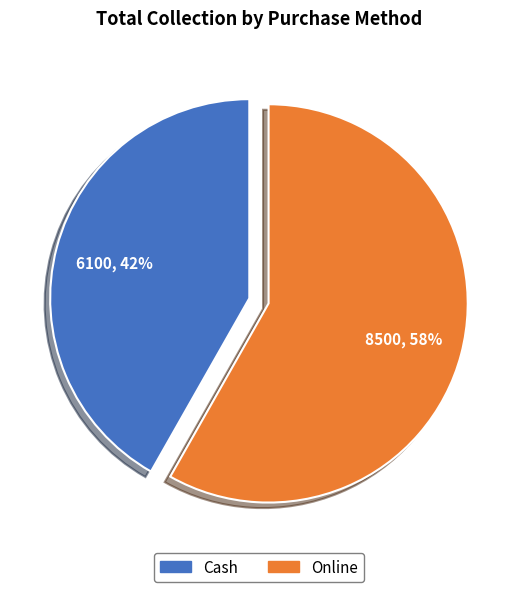

Is there any slice that represents more than half of the pie?

Yes